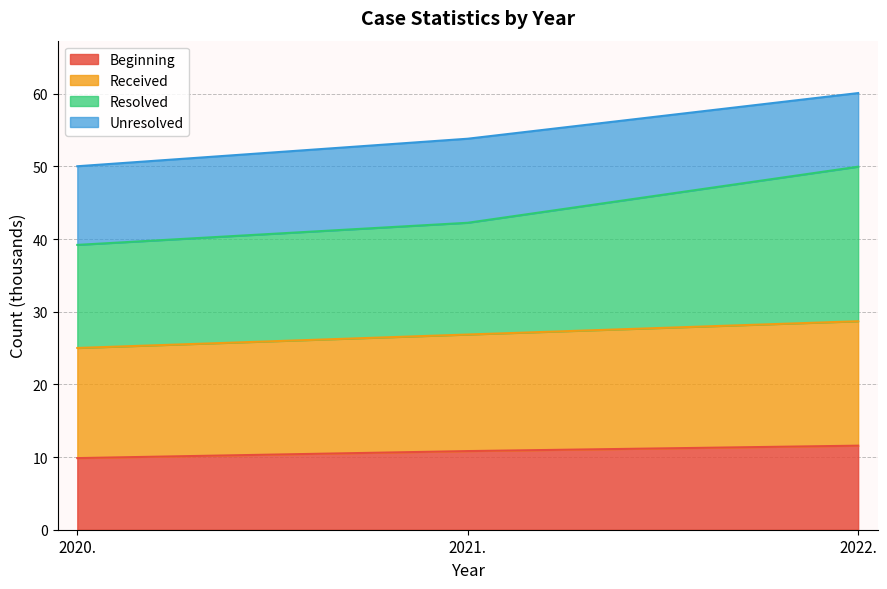

What is the value of the Beginning point at the 2nd from the left?

10.8